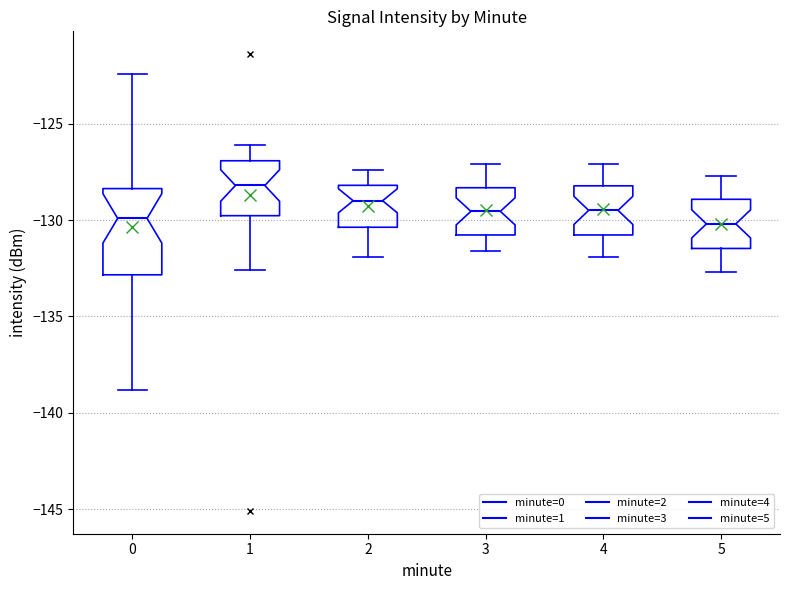

Reading left to right, transcribe this box plot: for each box, give where its median line is, the range the box spans, and where its two whiskers end, as read against the y-axis. The values are not printed on the chart, so give them approximately, as read against the axis.

0: median -130.0, box -133.0 to -128.5, whiskers -139.0 to -122.5
1: median -128.0, box -130.0 to -127.0, whiskers -132.5 to -126.0
2: median -129.0, box -130.5 to -128.0, whiskers -132.0 to -127.5
3: median -129.5, box -131.0 to -128.5, whiskers -131.5 to -127.0
4: median -129.5, box -131.0 to -128.0, whiskers -132.0 to -127.0
5: median -130.0, box -131.5 to -129.0, whiskers -132.5 to -127.5